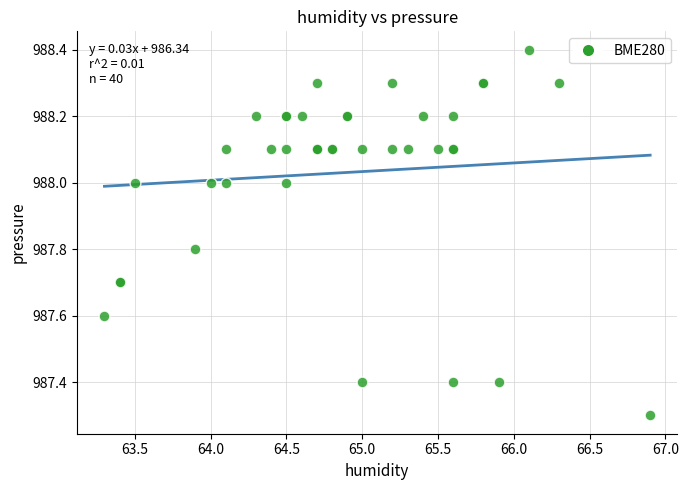

What Y value in the scatter plot is closest to 987?

987.3